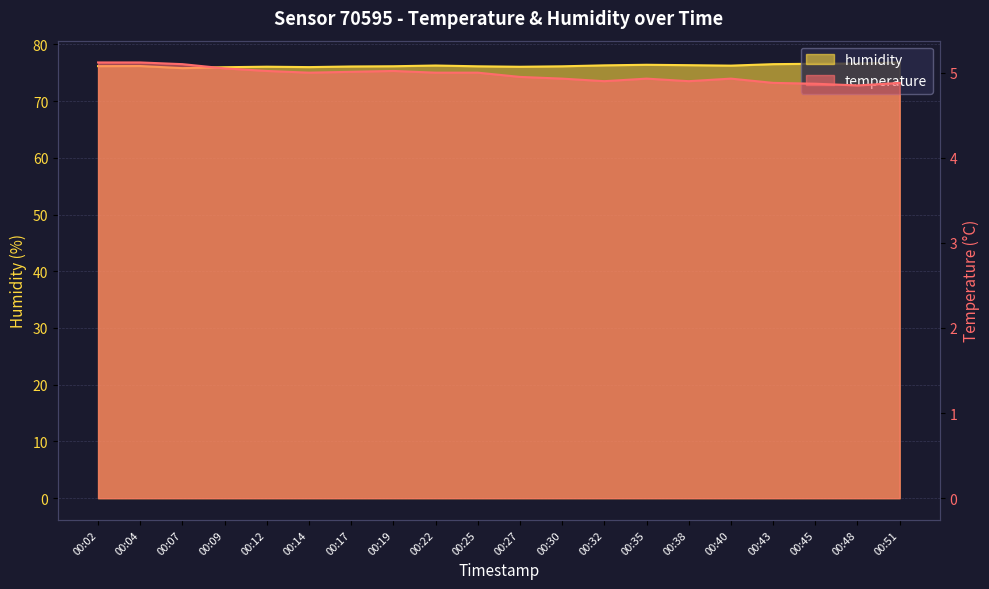

At which category does temperature reach its first local valley?

00:14